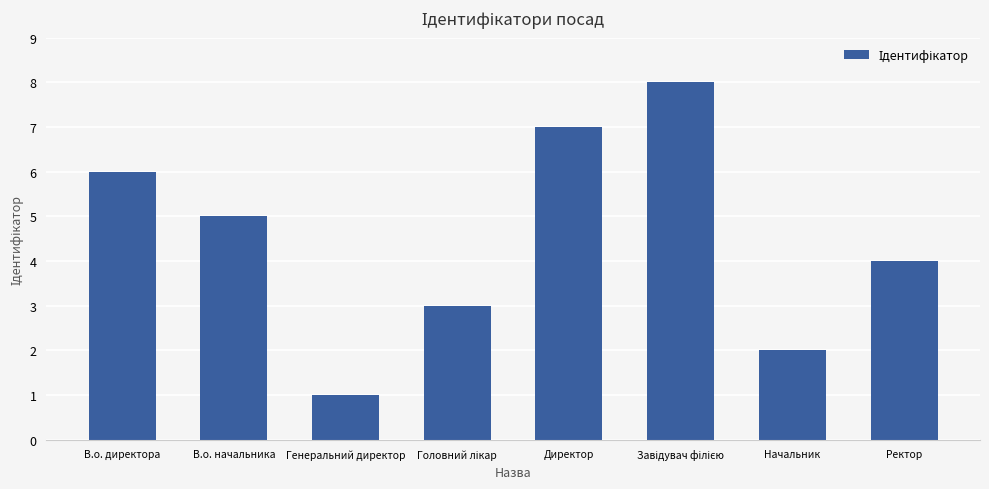

Approximately how many times larger is the value at Ректор compared to Директор?

0.6